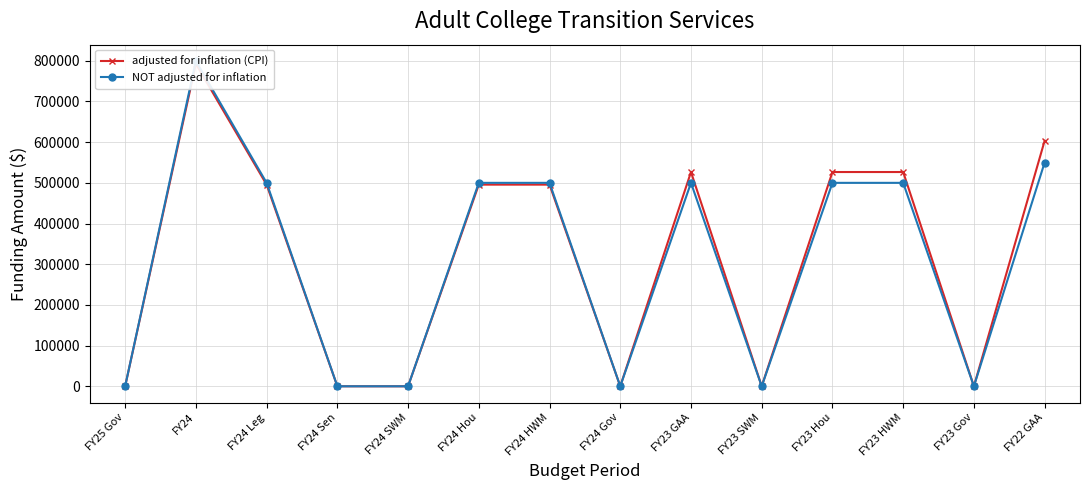

What are all the series names shown in the legend?

adjusted for inflation (CPI), NOT adjusted for inflation